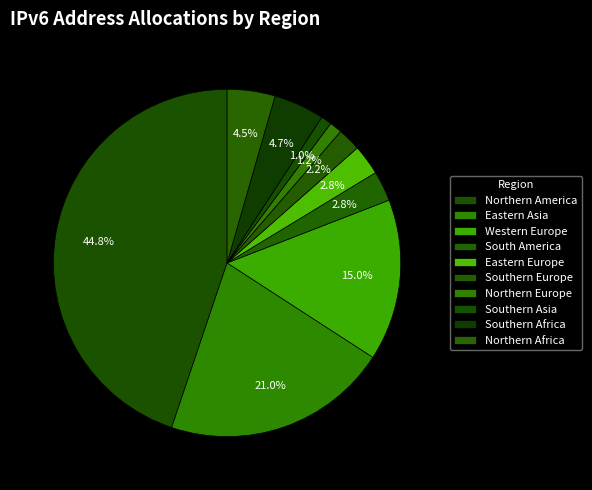

What is the ratio of the value at Northern Africa to the value at Western Europe?

0.3